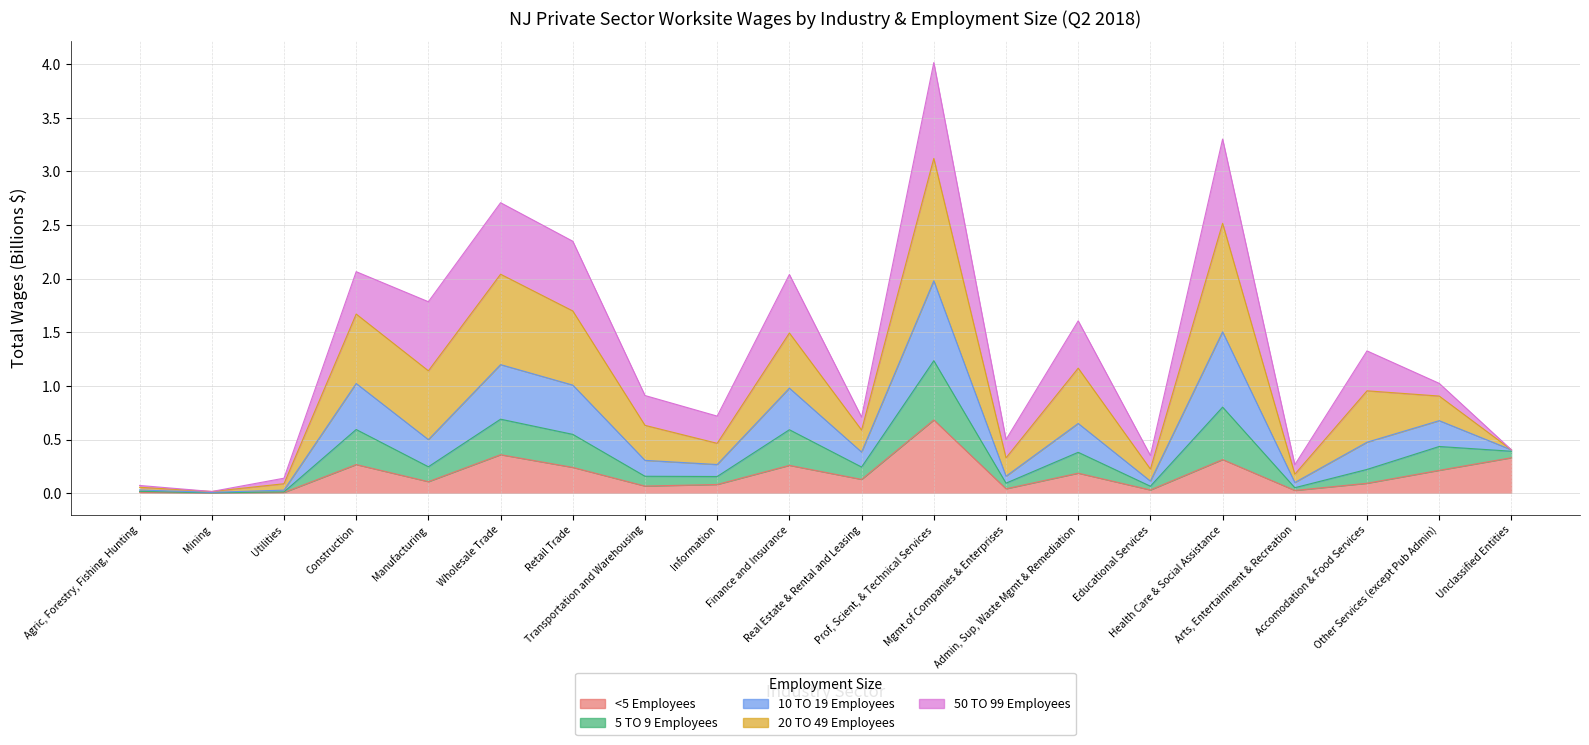

At which label does 10 TO 19 Employees reach its peak?

Prof, Scient, & Technical Services